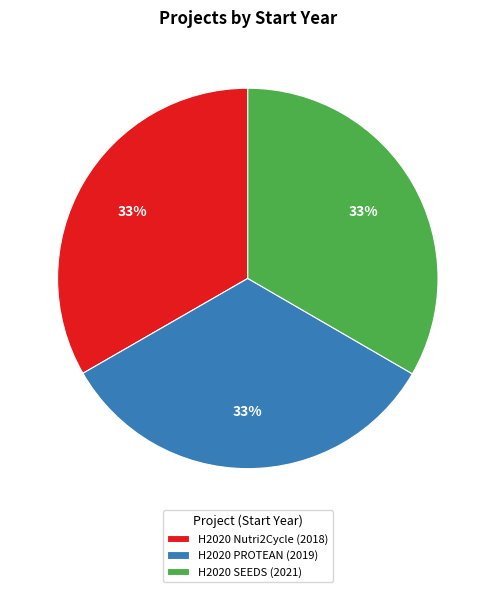

Is there a majority slice in this chart?

No